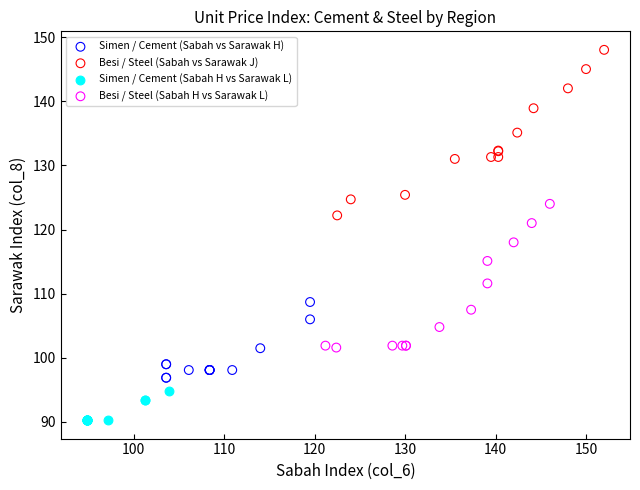

Which series reaches the maximum Y coordinate?

Besi / Steel (Sabah vs Sarawak J)